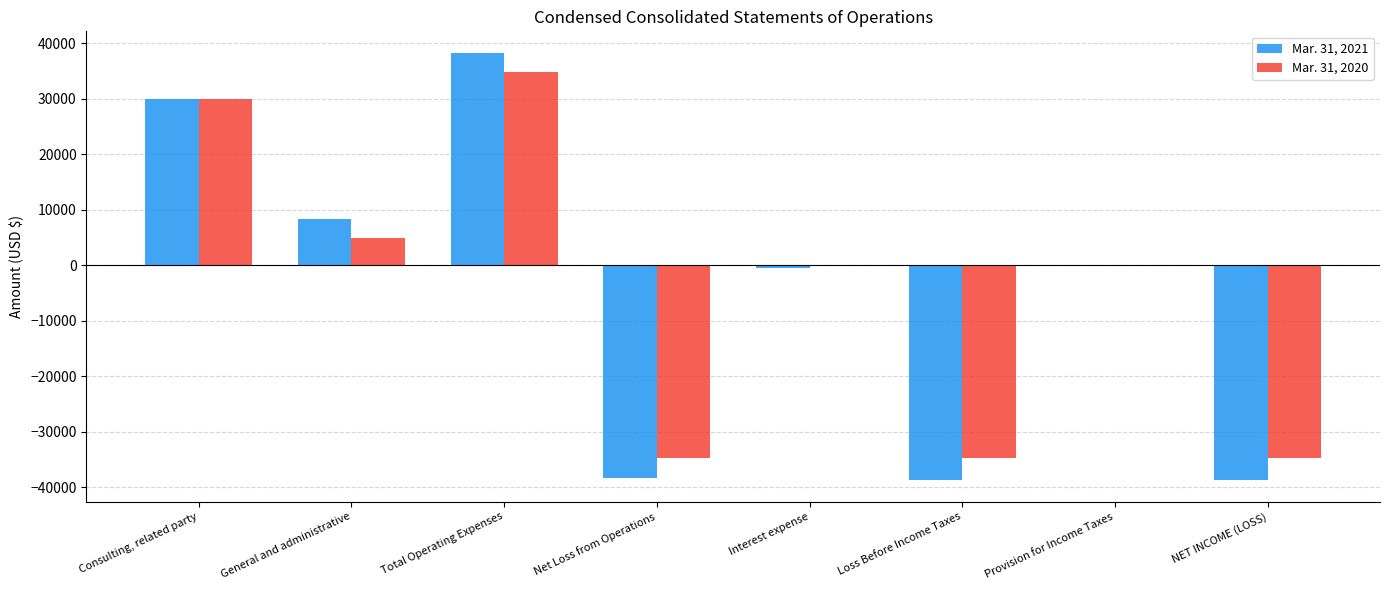

Which category has the highest value across all series?

Total Operating Expenses